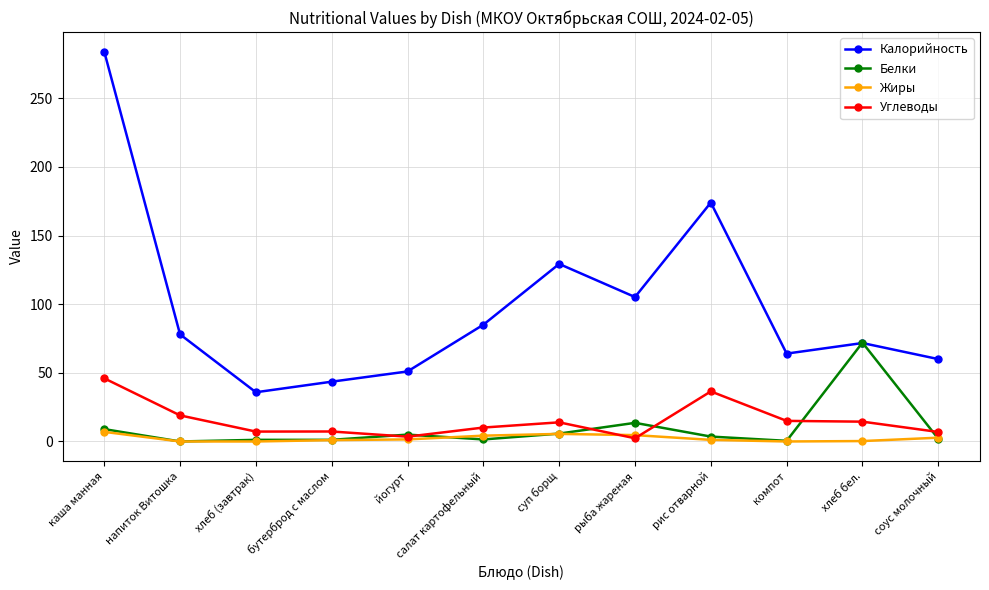

Which label corresponds to the largest value in the chart?

каша манная